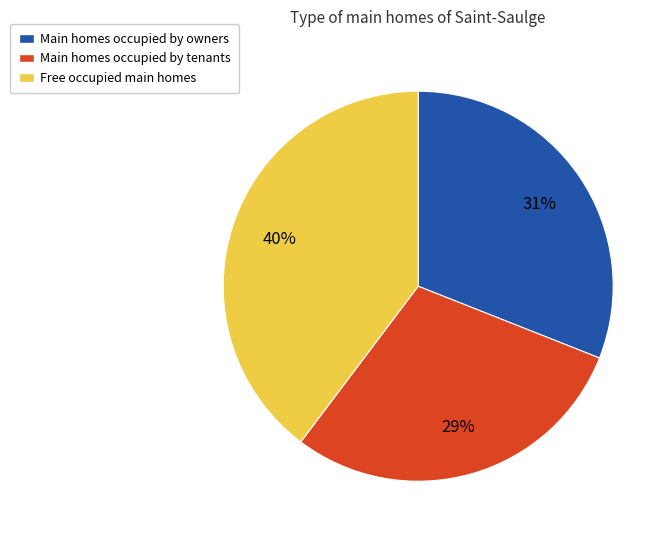

What is the ratio of the value at Main homes occupied by owners to the value at Main homes occupied by tenants?

1.1